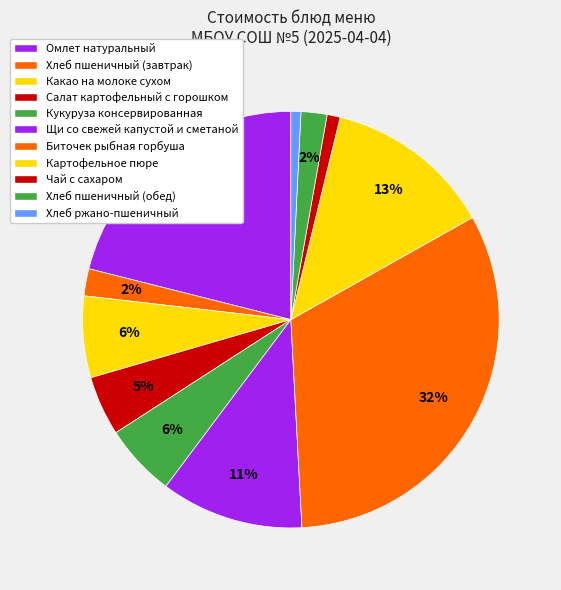

True or false: Какао на молоке сухом accounts for 6% of the total.

True